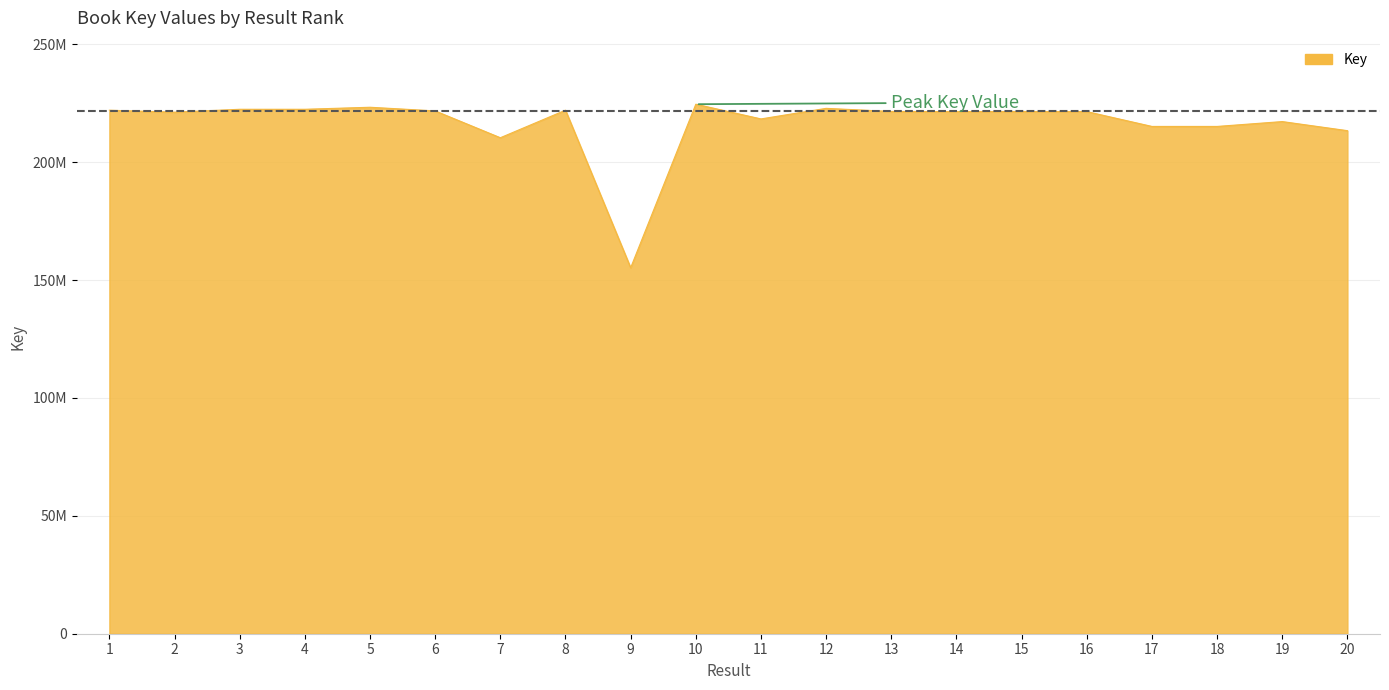

Reading left to right, what are all the values shown in this chart?

1=222035162	2=221204198	3=222429421	4=222430319	5=223294541	6=221735524	7=210364497	8=222046634	9=155217299	10=224583369	11=218346336	12=222825791	13=221500776	14=221442155	15=221490053	16=221451305	17=215156020	18=215154270	19=217216587	20=213360694